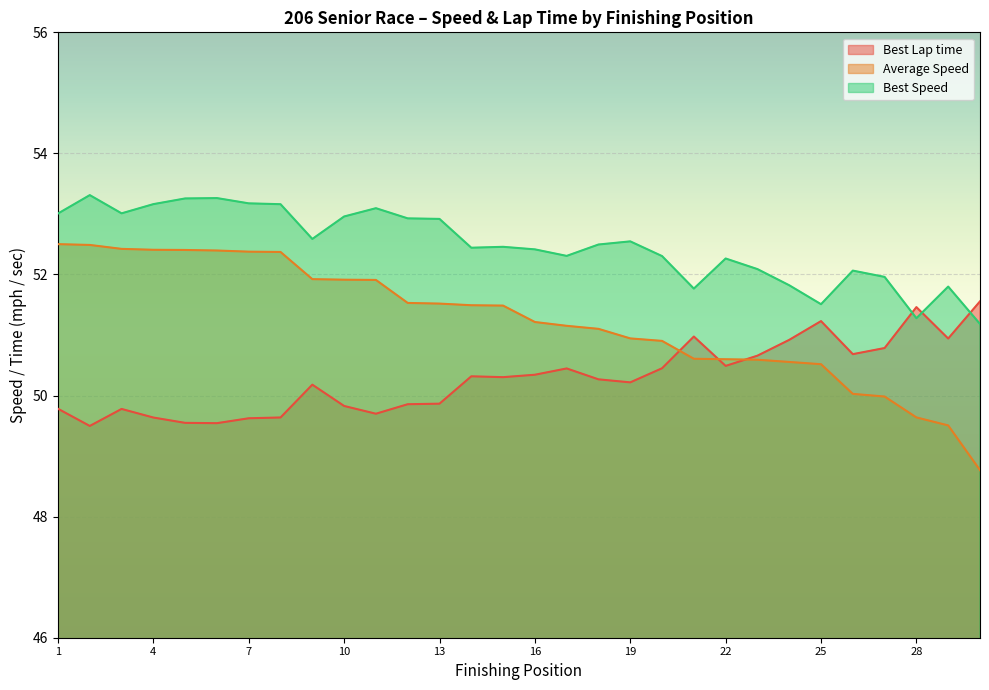

Is the value of Average Speed at 1 greater than the value of Best Speed at 22?

Yes